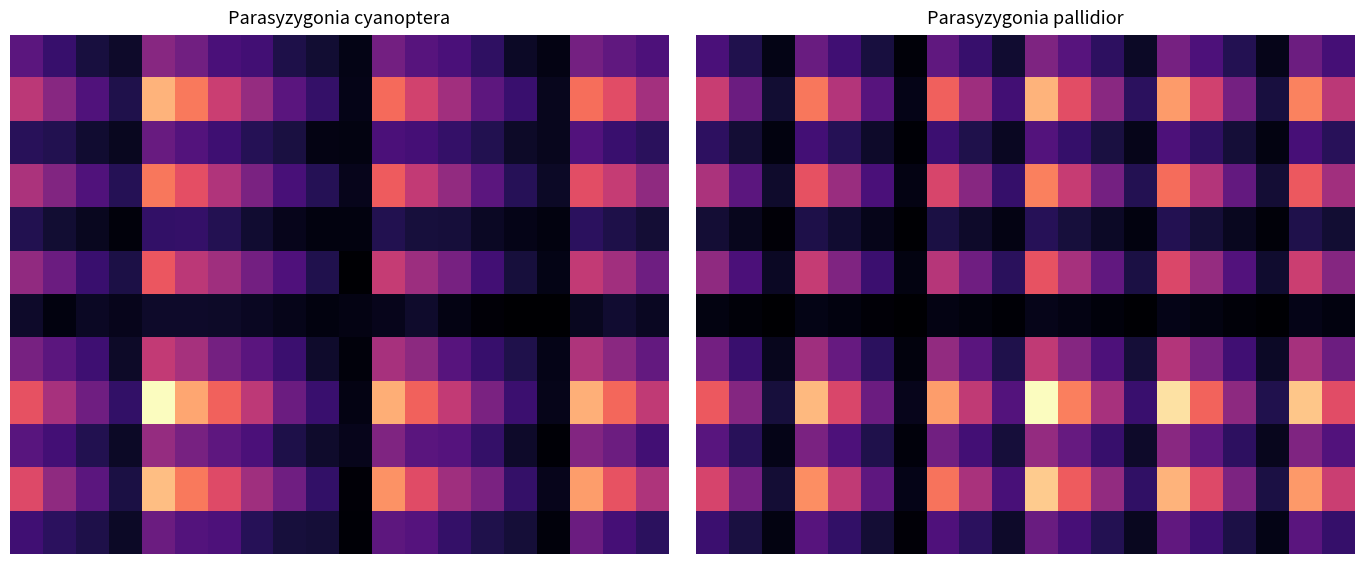

At how many categories does at least one series exceed 0?

20